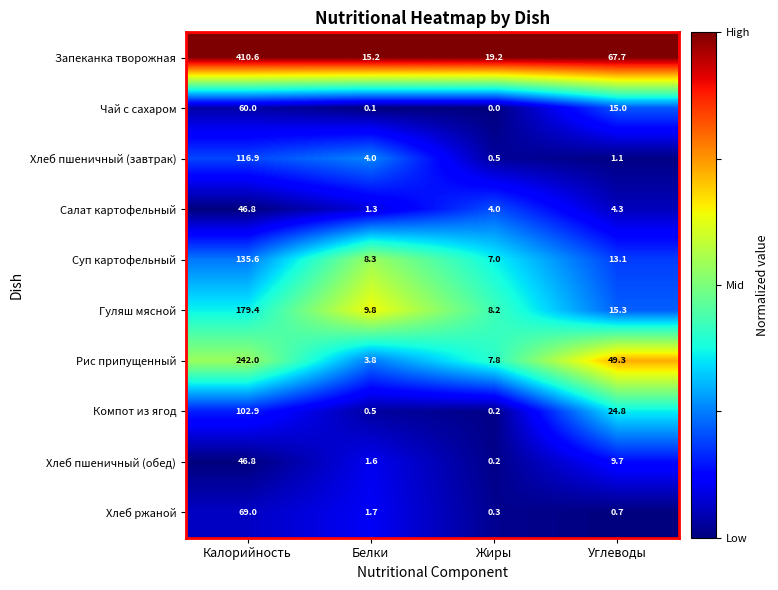

The value of Рис припущенный at Калорийность is 89.1. True or false?

False